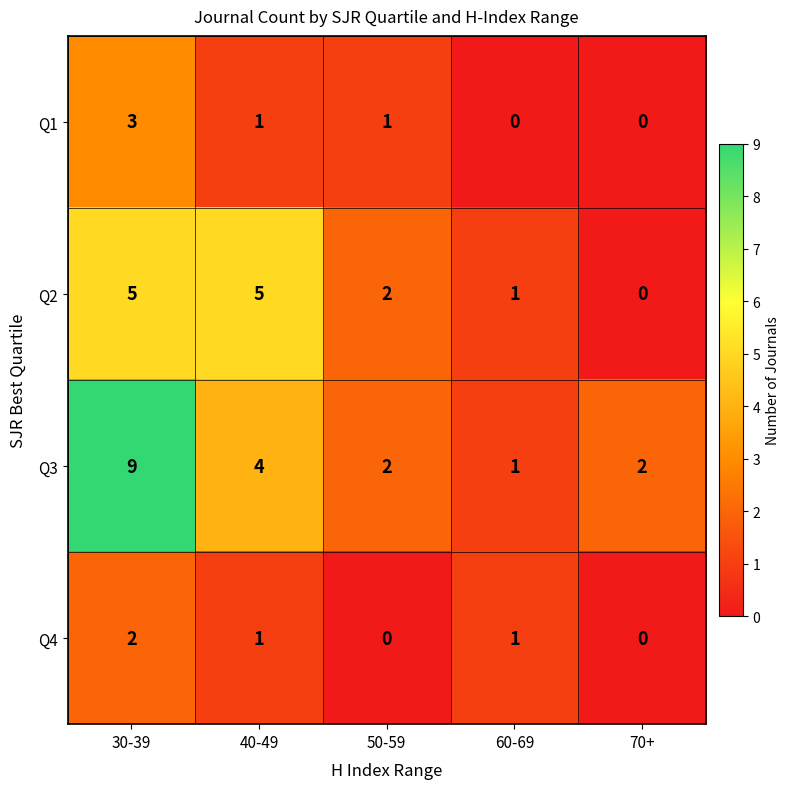

What is the spread (max minus min) of values at 40-49?

4